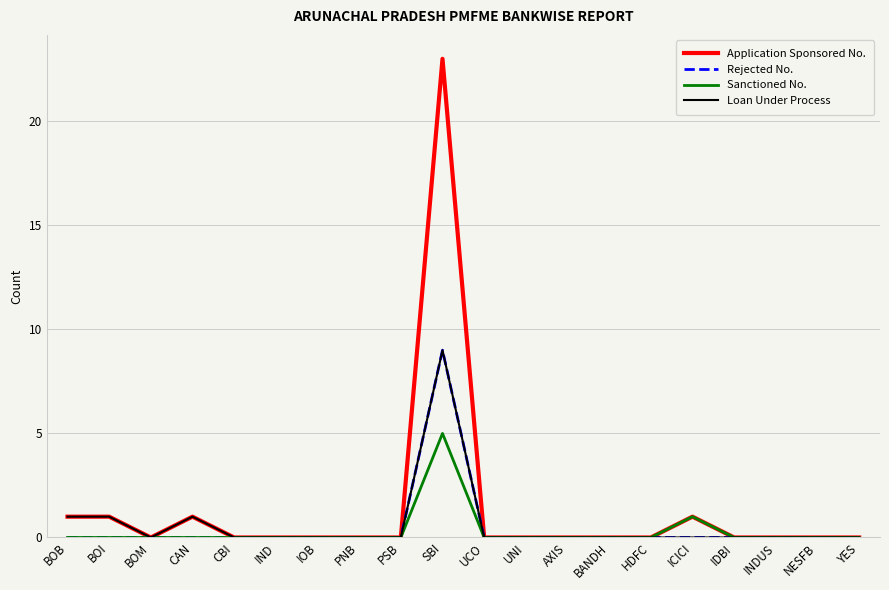

True or false: Rejected No. has more than 0 points higher than both neighbors.

True